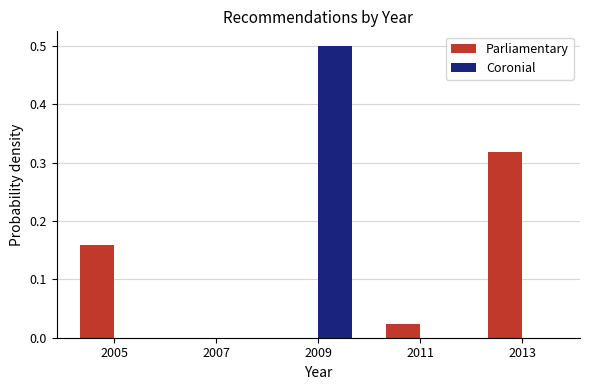

Reading left to right, transcribe this chart: for each range on the x-axis, give the height of each series' bar. The values are not printed on the chart, so give them approximately, as read against the axis.

2004 to 2006: Parliamentary=0.16	Coronial=0
2006 to 2008: Parliamentary=0	Coronial=0
2008 to 2010: Parliamentary=0	Coronial=0.50
2010 to 2012: Parliamentary=0.02	Coronial=0
2012 to 2014: Parliamentary=0.32	Coronial=0